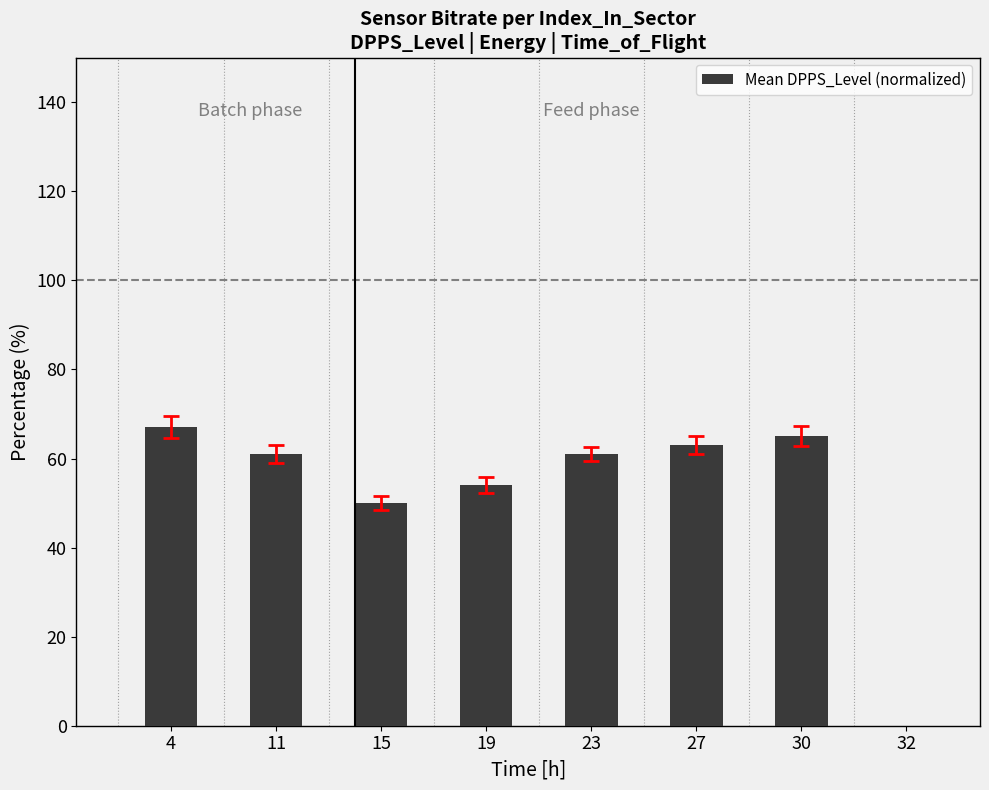

Is it true that the value at 4 is 100?

False